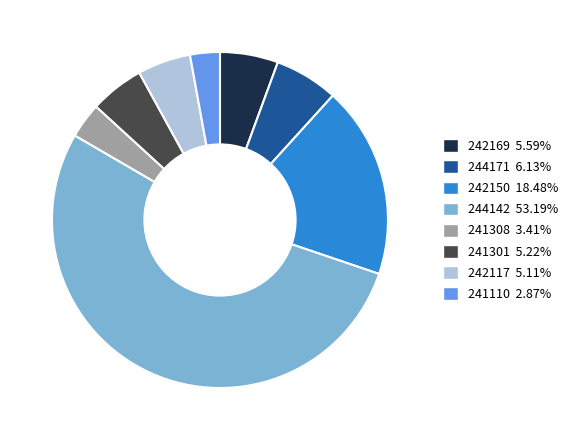

Is there any slice that represents more than half of the pie?

Yes